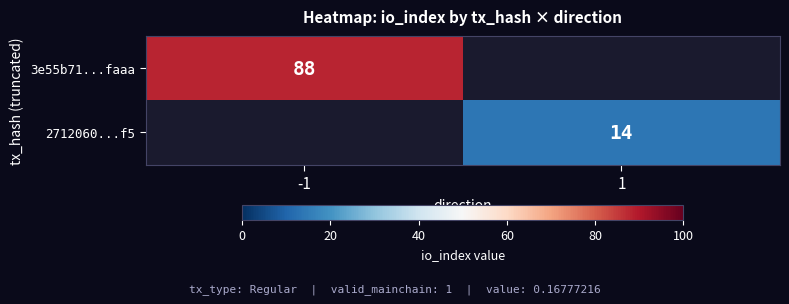

Is it true that 3e55b71...faaa equals 132 at -1?

False